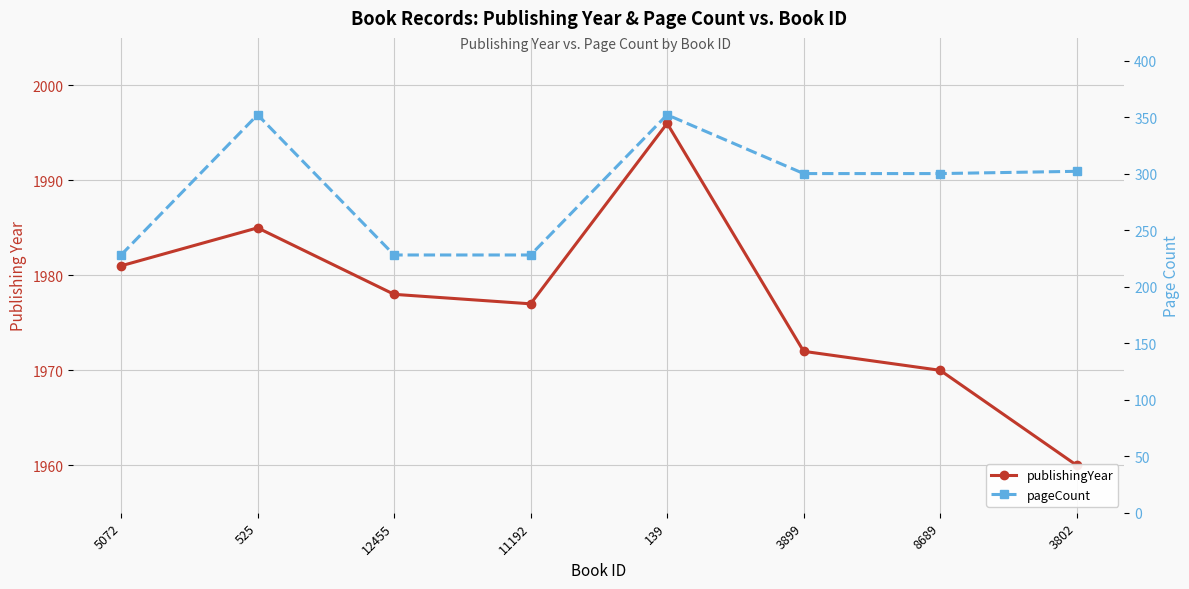

What is the approximate value of pageCount at 139?

352